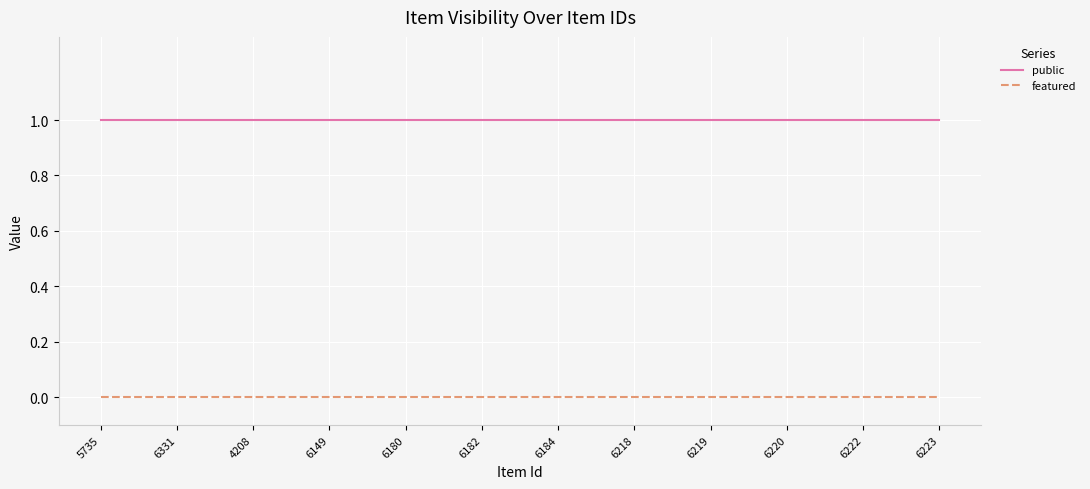

True or false: public and featured intersect in this chart.

False